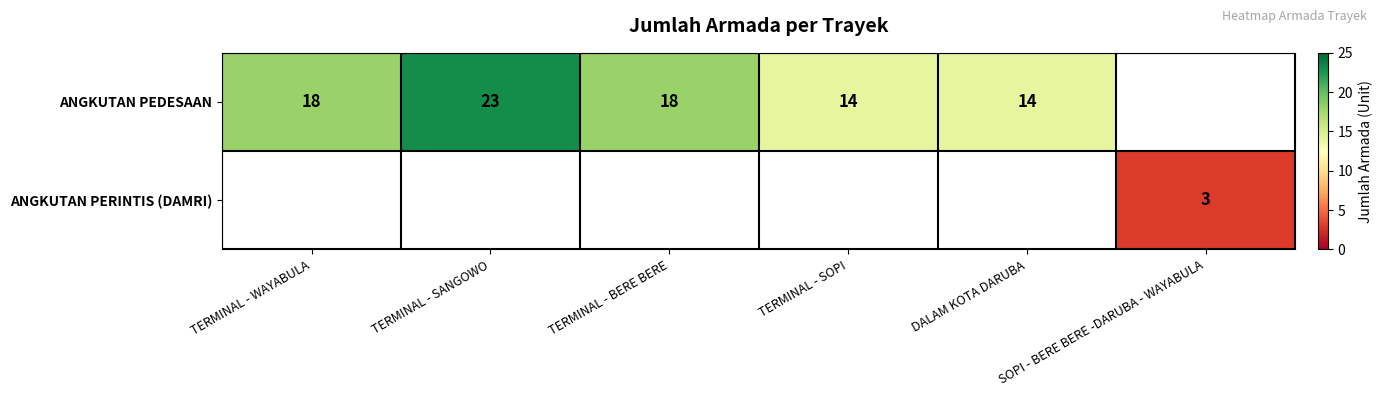

True or false: ANGKUTAN PEDESAAN has a value of 23 at TERMINAL - SANGOWO.

True